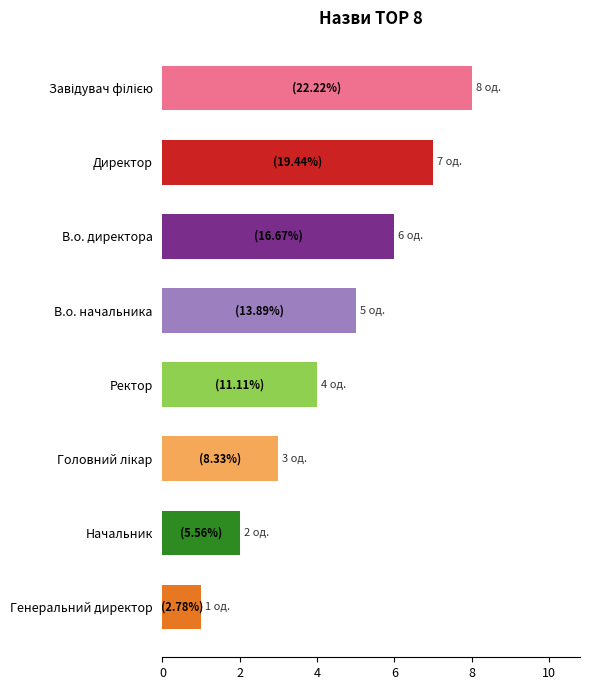

Is it true that the value at В.о. директора is 6?

True